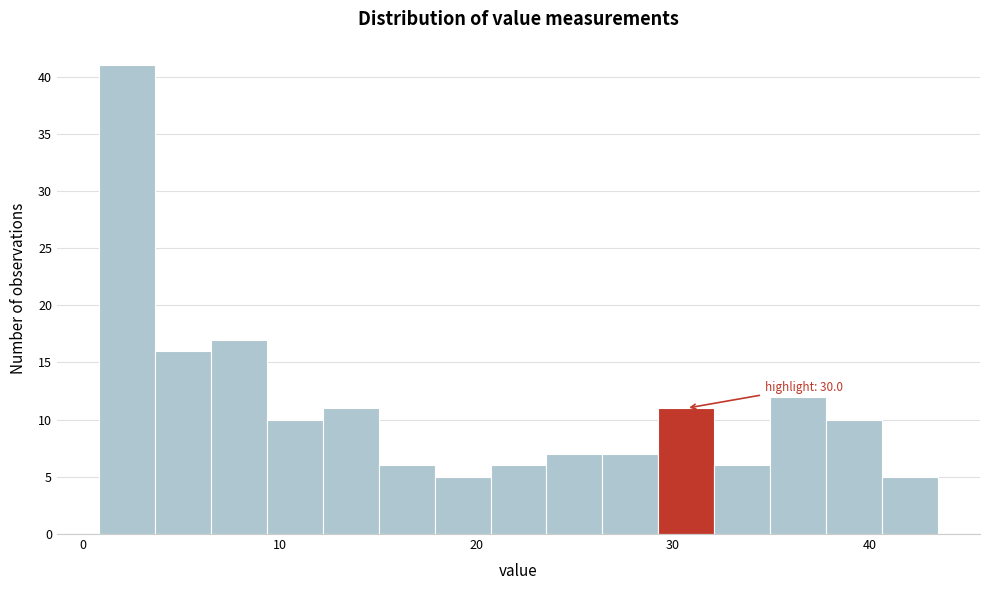

Around what value on the x-axis is the tallest bar? Give the approximate position of its centre, as read against the axis.

2